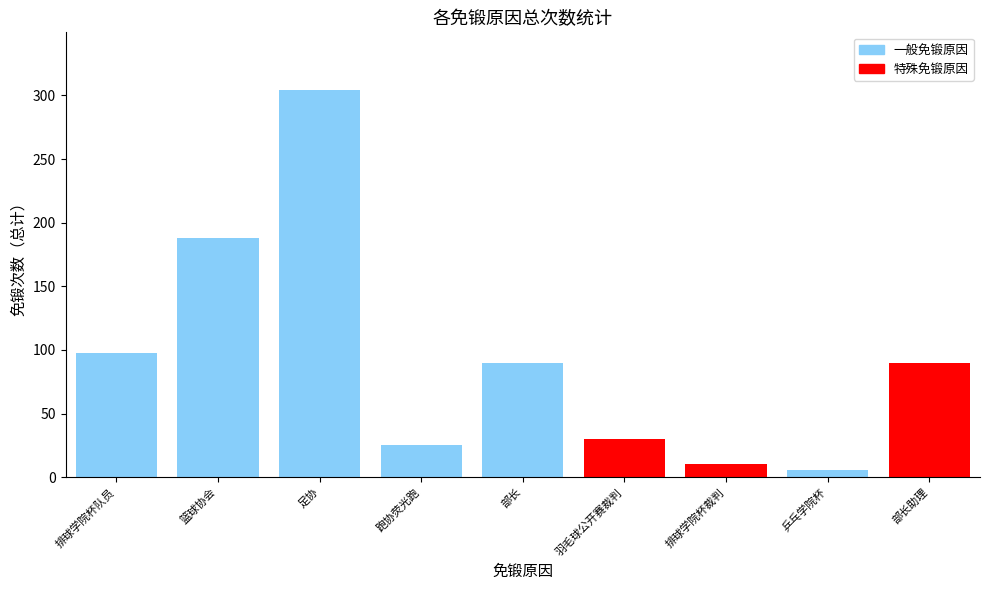

What is the sum of the values at 乒乓学院杯 and 排球学院杯裁判?

16